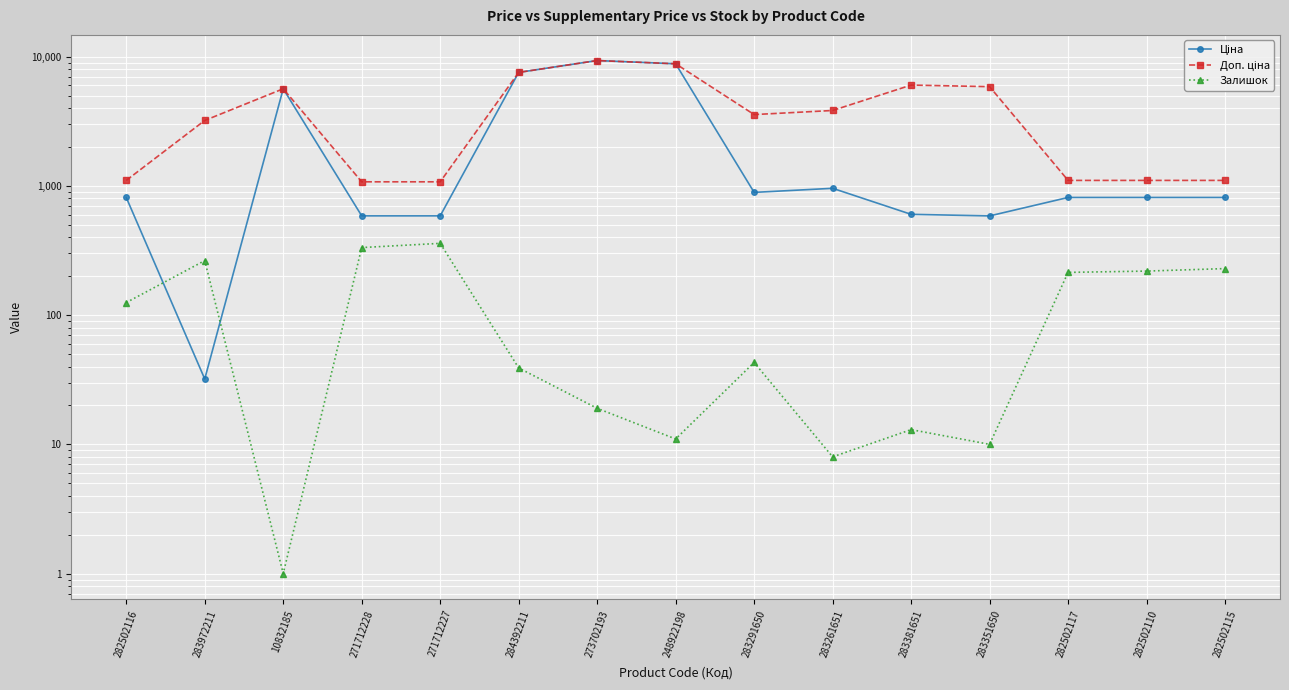

Rank the categories by Доп. ціна value from lowest to highest.

271712228, 271712227, 282502116, 282502117, 282502110, 282502115, 283972211, 283291650, 283261651, 10832185, 283351650, 283381651, 284392211, 248922198, 273702193